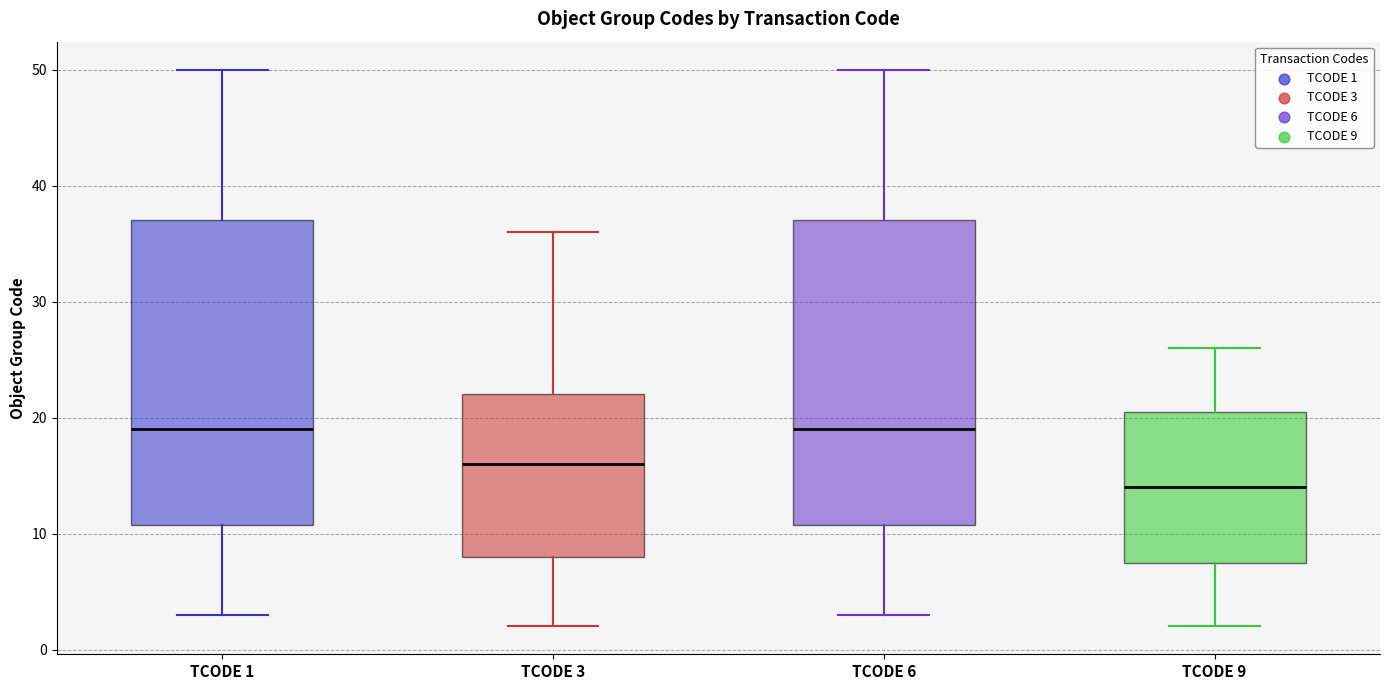

Which box has the lowest median line?

TCODE 9